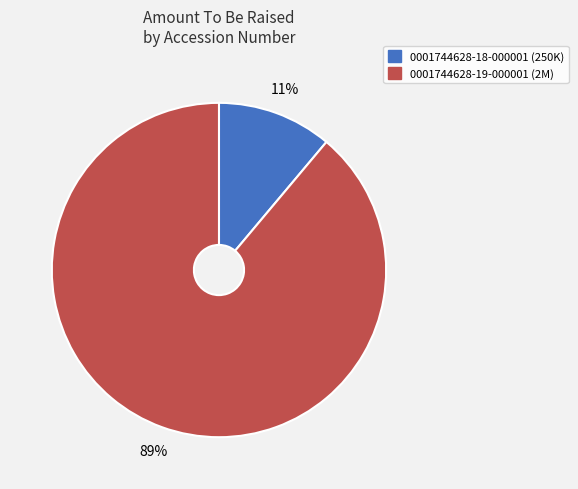

Which slice represents more than half of the pie?

0001744628-19-000001